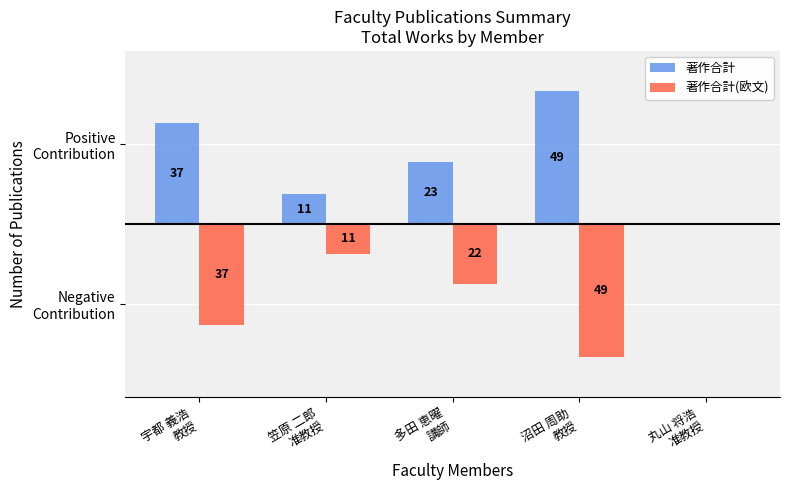

Are the bars horizontal?

No